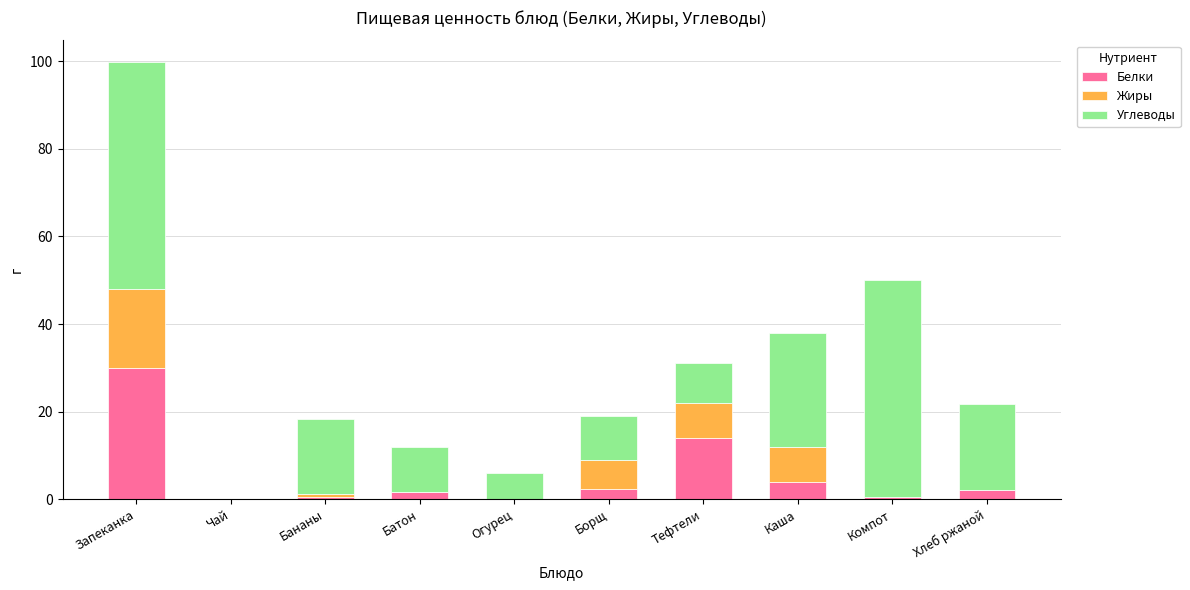

What is the total value across all series at Каша?

38.0